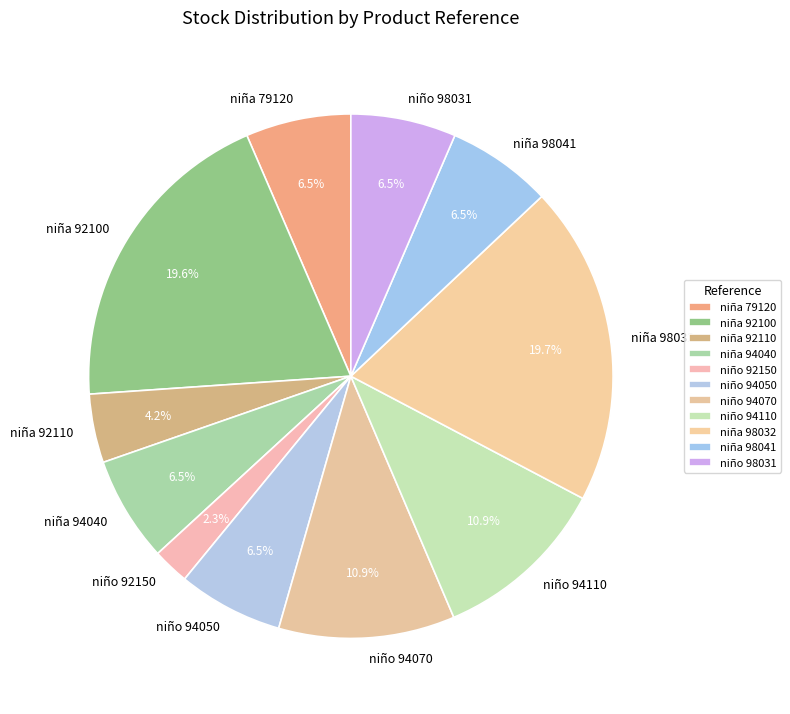

How many segments does this pie chart have?

11